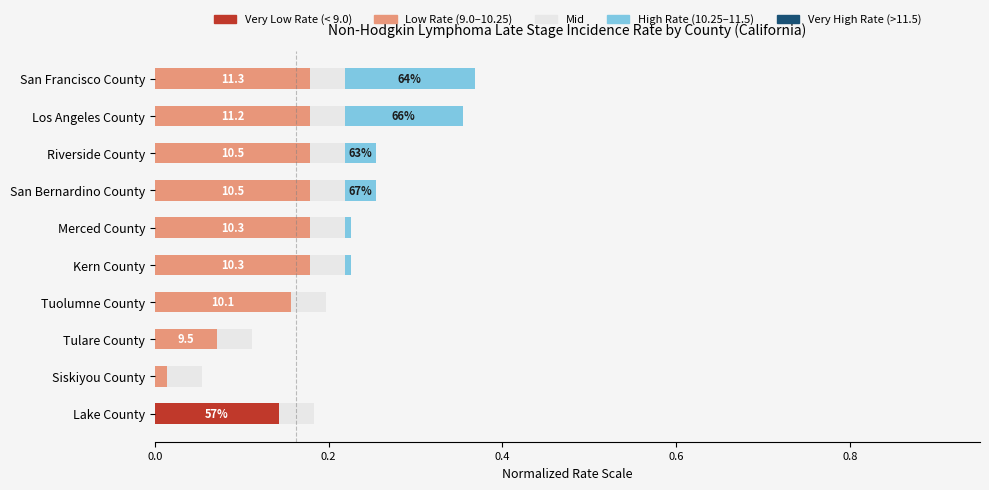

The value of Very Low Rate (< 9.0) at San Francisco County is 0.0. True or false?

True